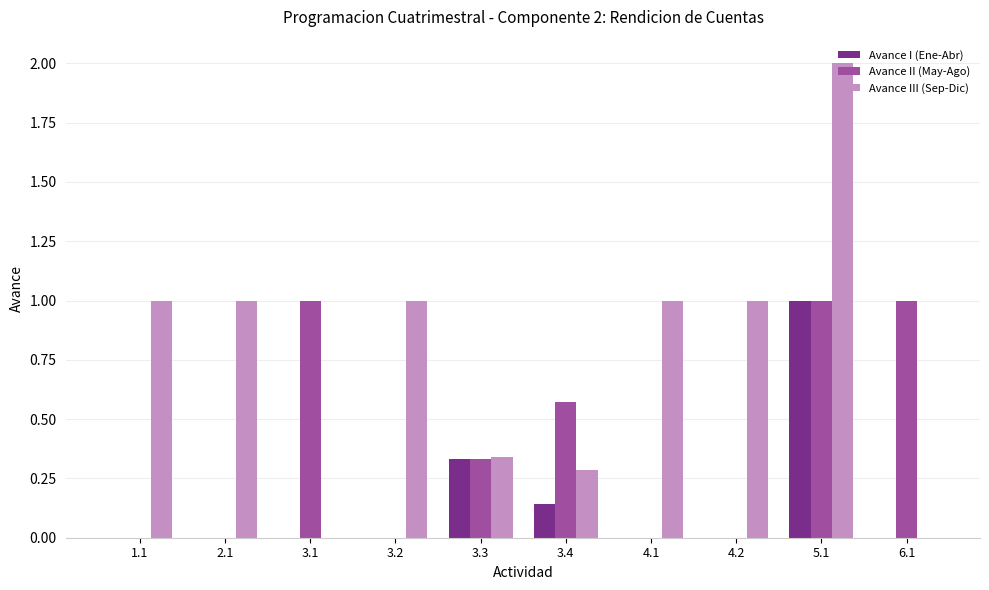

How many series are shown in this chart?

3